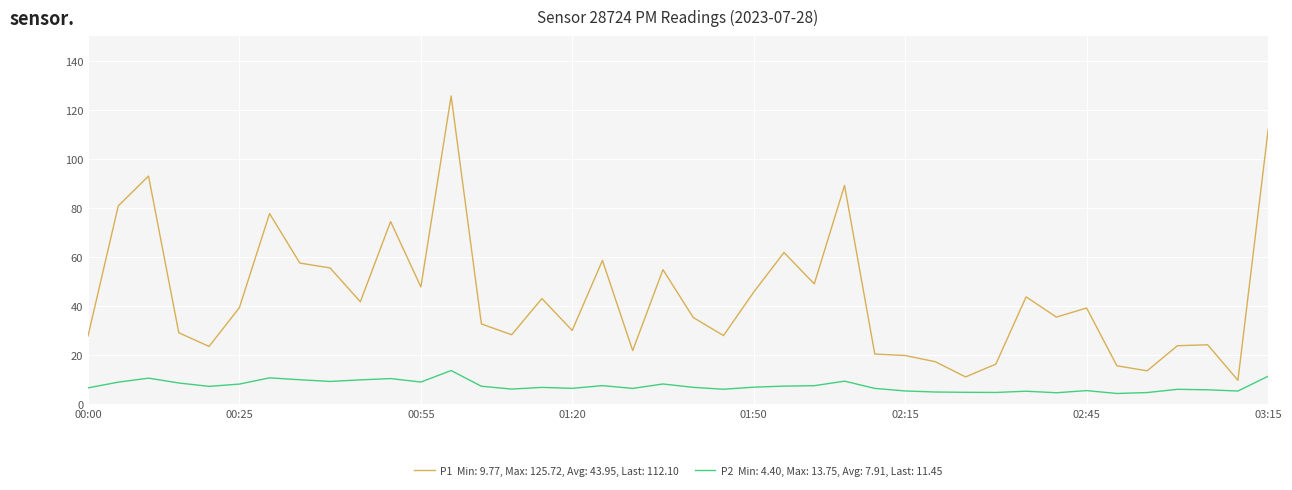

What is the smallest value displayed?

4.4